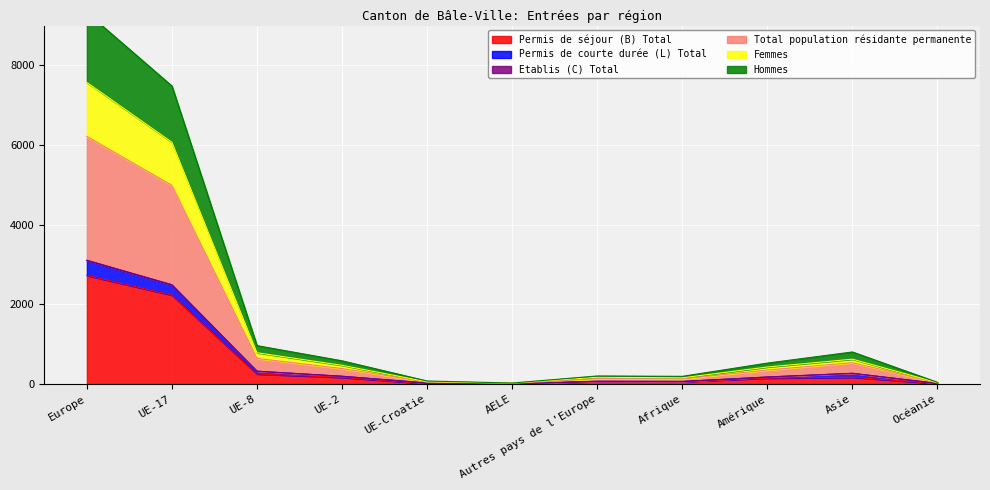

At which category is the sum across all series the highest?

Europe